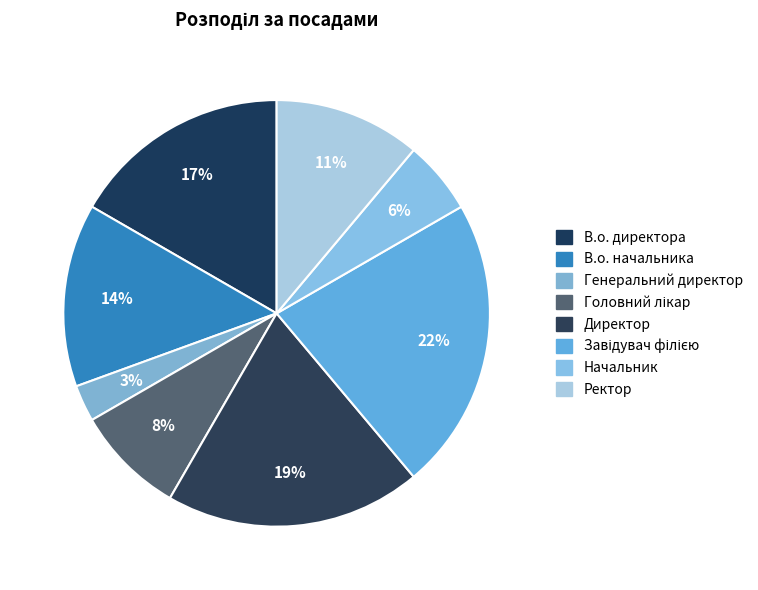

Which has a higher value, Завідувач філією or Директор?

Завідувач філією